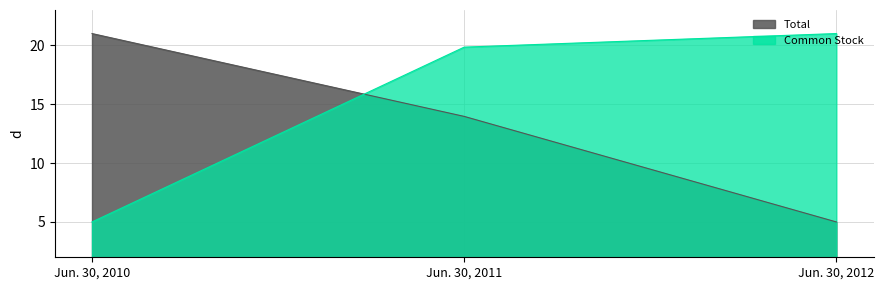

List the series in order of their peak value, highest first.

Total, Common Stock